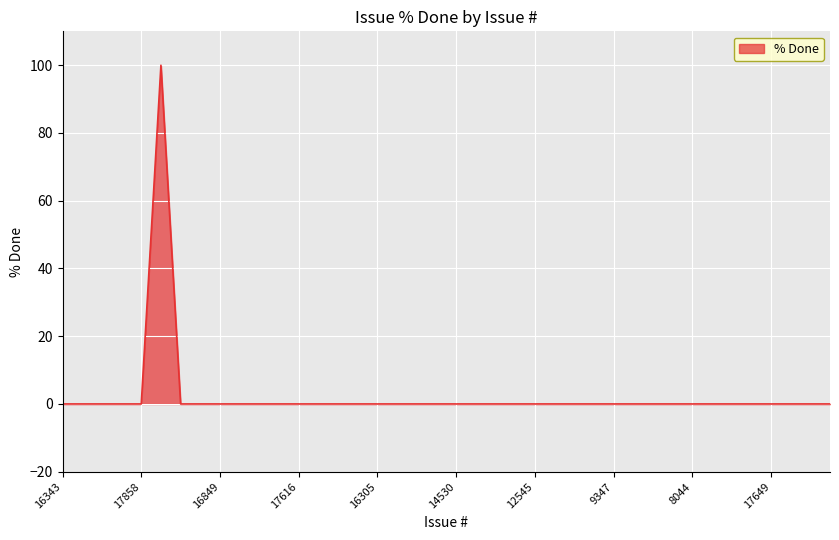

Does the chart display data point markers on the line(s)?

No